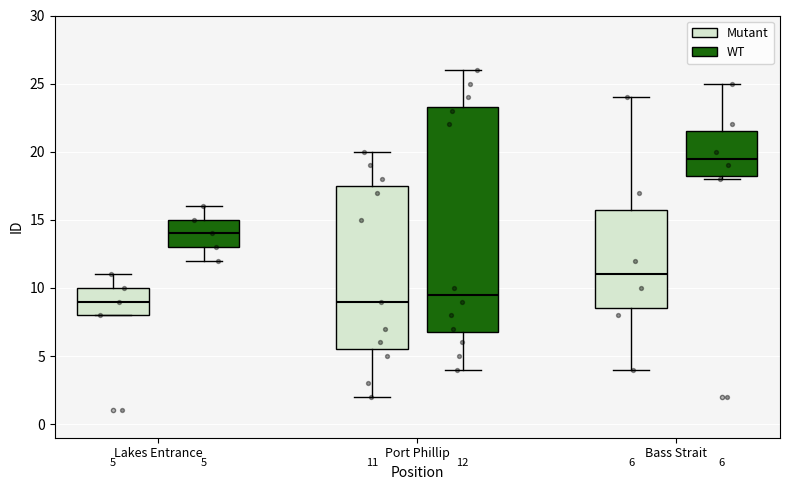

Which box's median line is the highest?

Bass Strait (WT)